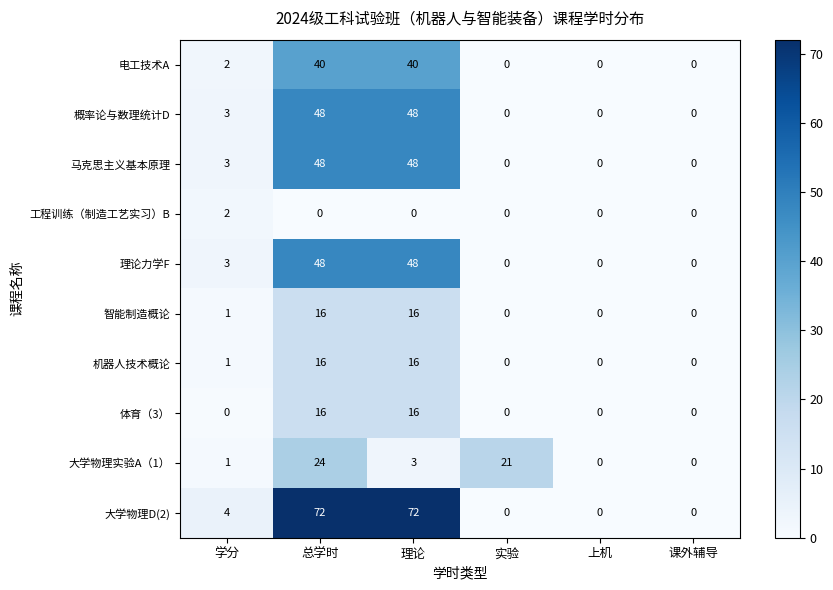

What is the difference between the second highest and minimum values in the 机器人技术概论 series?

16